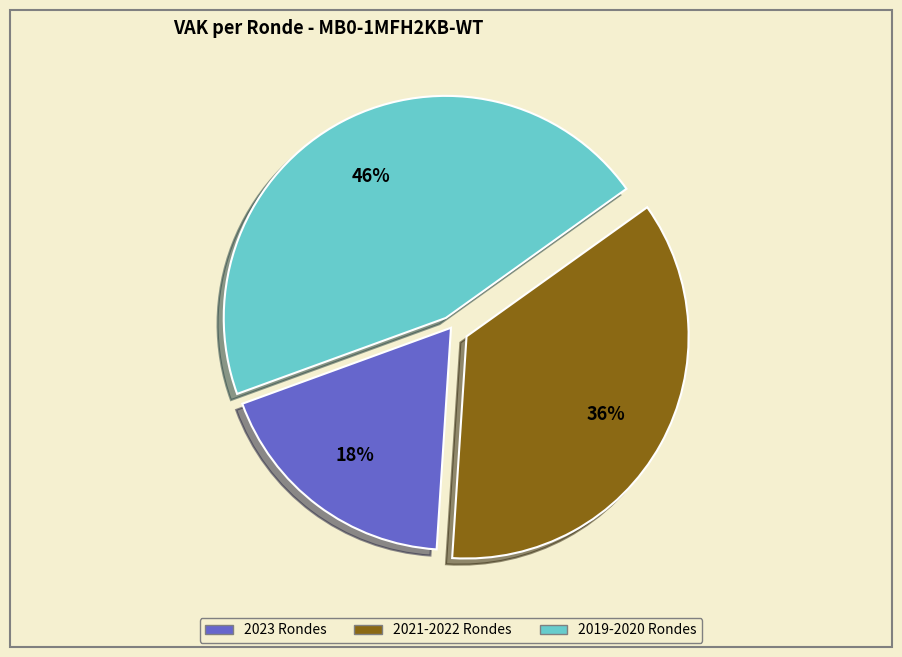

To the nearest percent, what is the average slice percentage?

33%